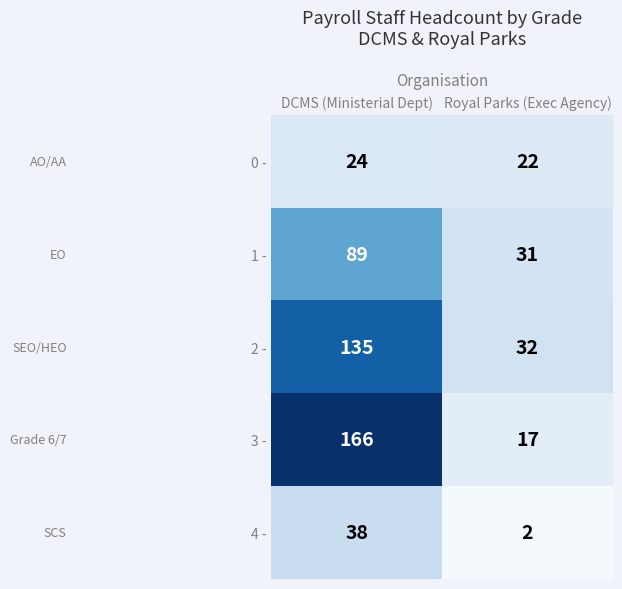

Rank the series at DCMS (Ministerial Dept) from lowest to highest value.

0 -, 4 -, 1 -, 2 -, 3 -